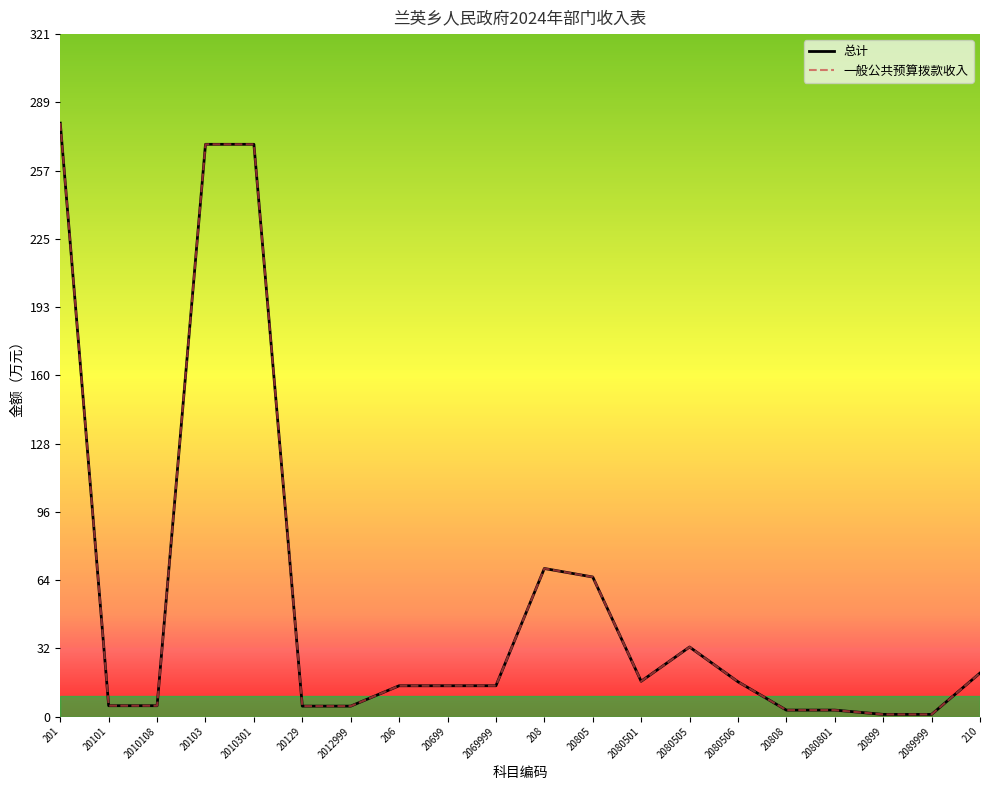

The 一般公共预算拨款收入 series shows 3.0 at 2080801. True or false?

True